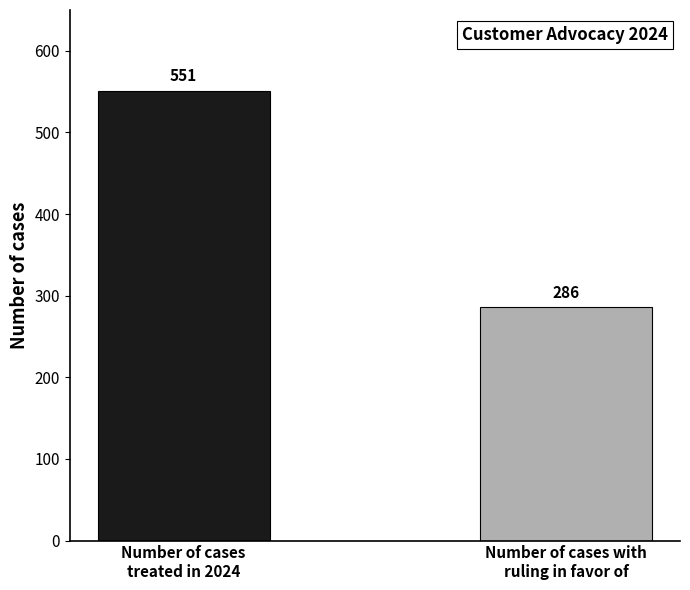

Read the value at Number of cases
treated in 2024.

551